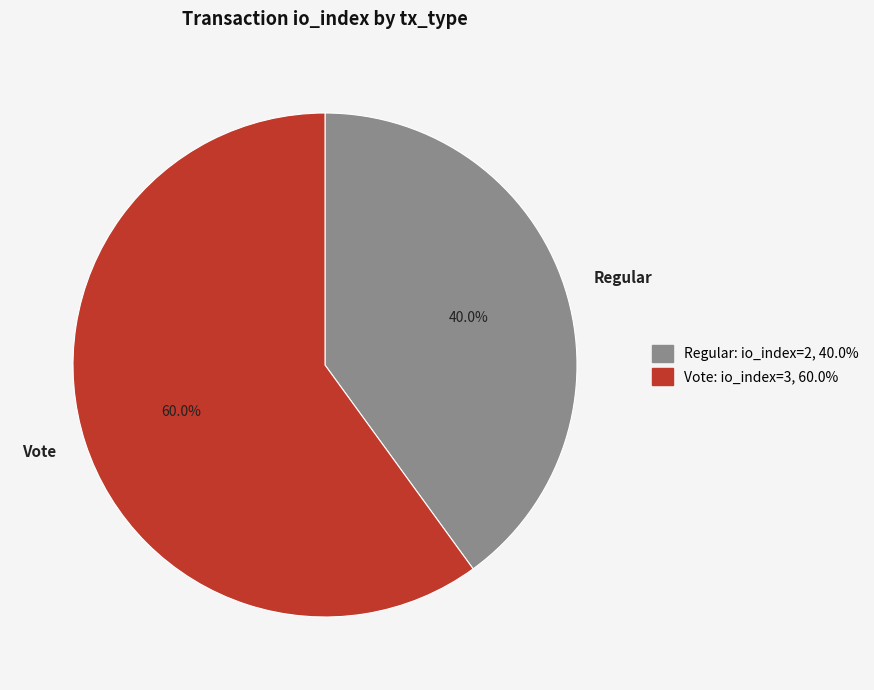

To the nearest percent, what is the average slice percentage?

50%